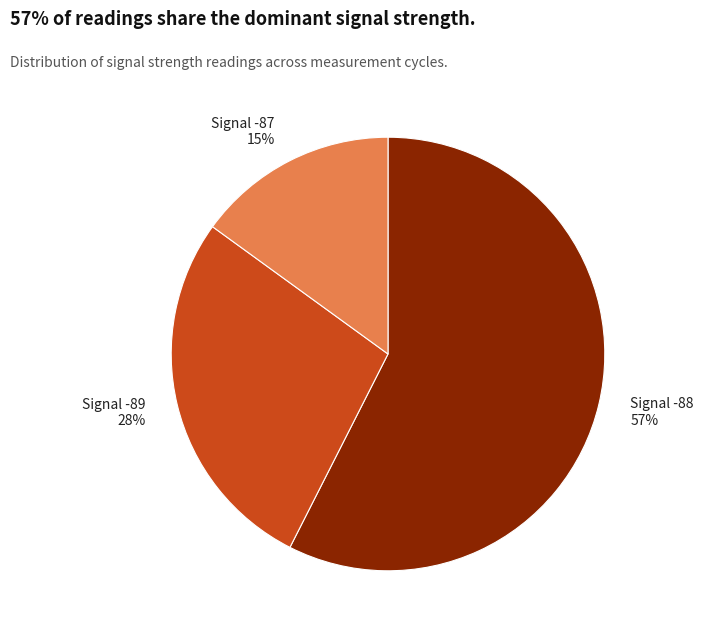

Which slice is the largest?

Signal -88